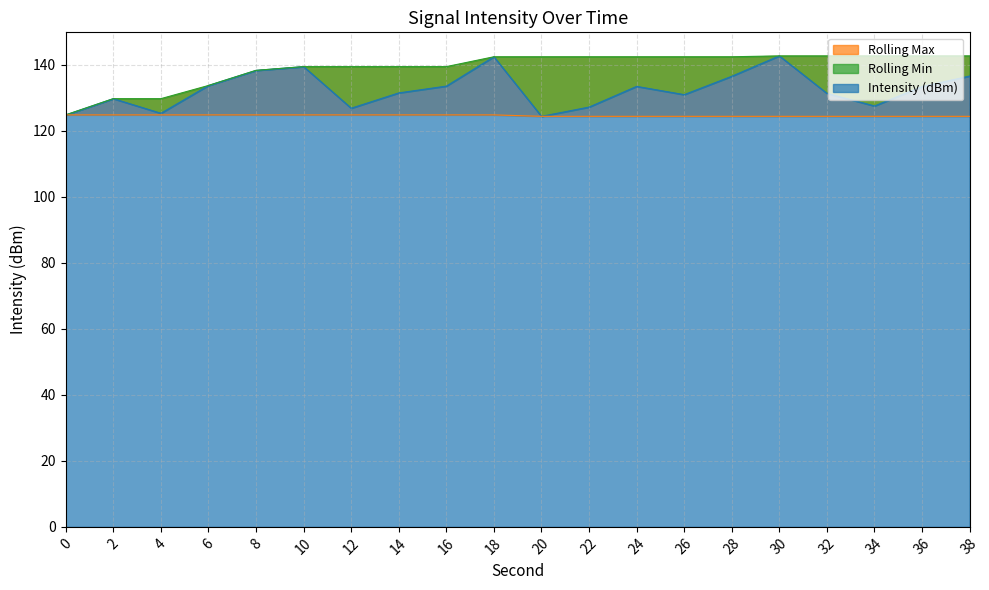

Where is Rolling Min nearest to the value 133?

6